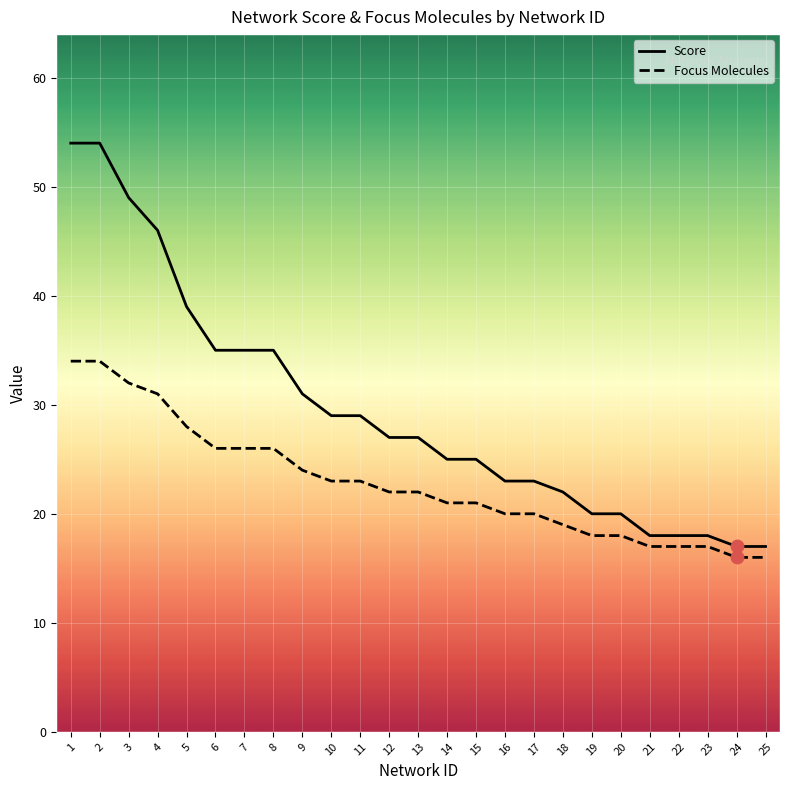

Which series reaches the maximum Y coordinate?

Score